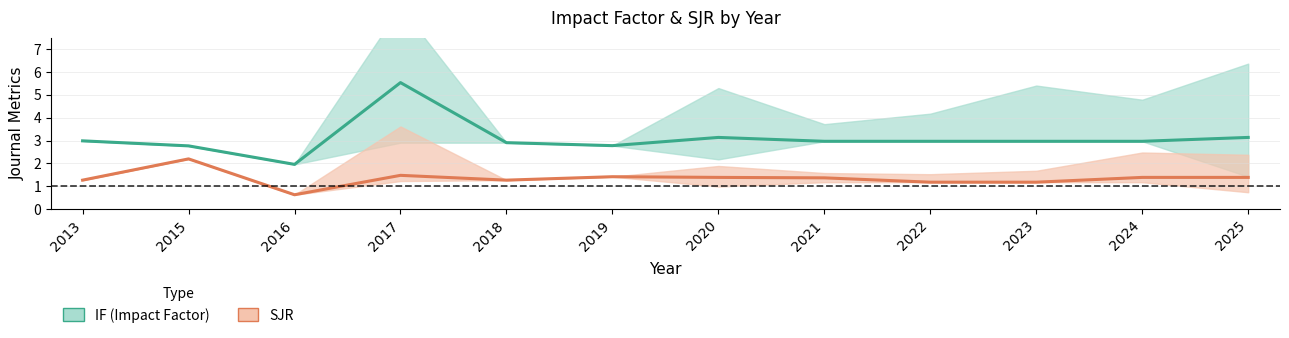

Reading right to left, extract all data points from this chart.

IF (Impact Factor): 2025=3.1	2024=3.0	2023=3.0	2022=3.0	2021=3.0	2020=3.1	2019=2.8	2018=2.9	2017=5.5	2016=2.0	2015=2.8	2013=3.0
SJR: 2025=1.4	2024=1.4	2023=1.2	2022=1.2	2021=1.4	2020=1.4	2019=1.4	2018=1.3	2017=1.5	2016=0.6	2015=2.2	2013=1.3